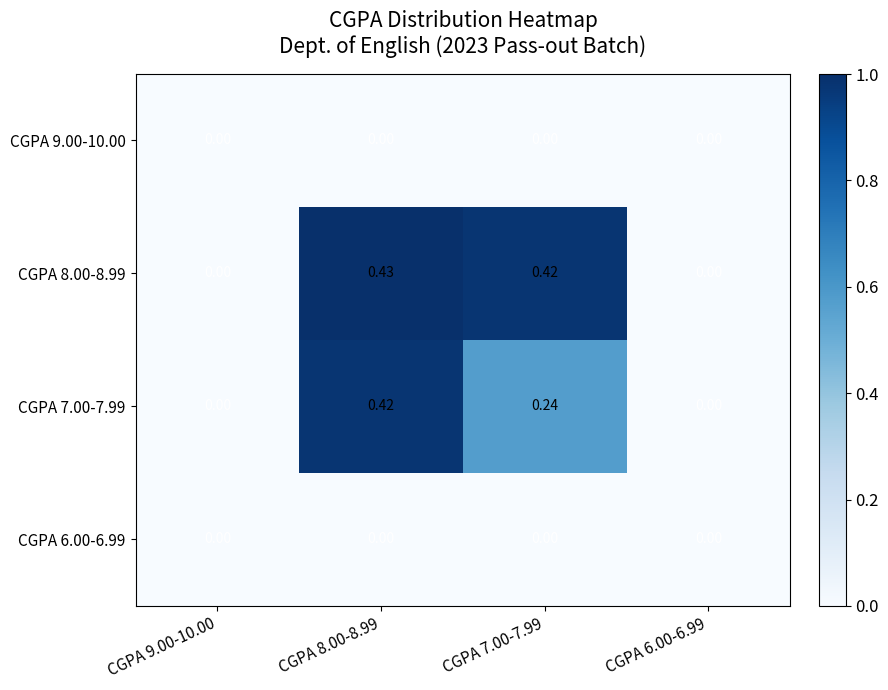

Is the value of CGPA 8.00-8.99 at CGPA 8.00-8.99 greater than the value of CGPA 7.00-7.99 at CGPA 7.00-7.99?

Yes